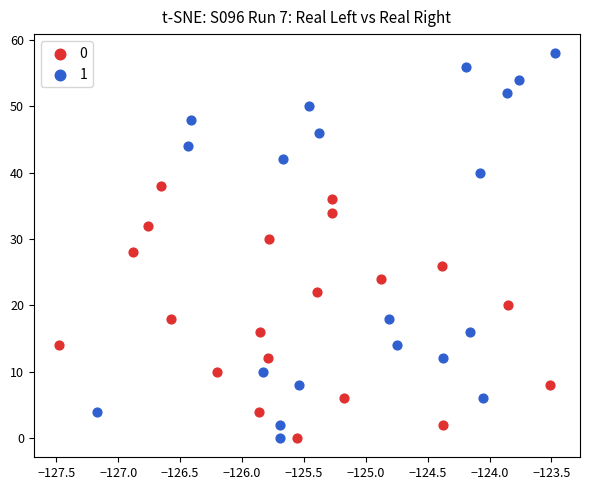

What are all the series names shown in the legend?

0, 1